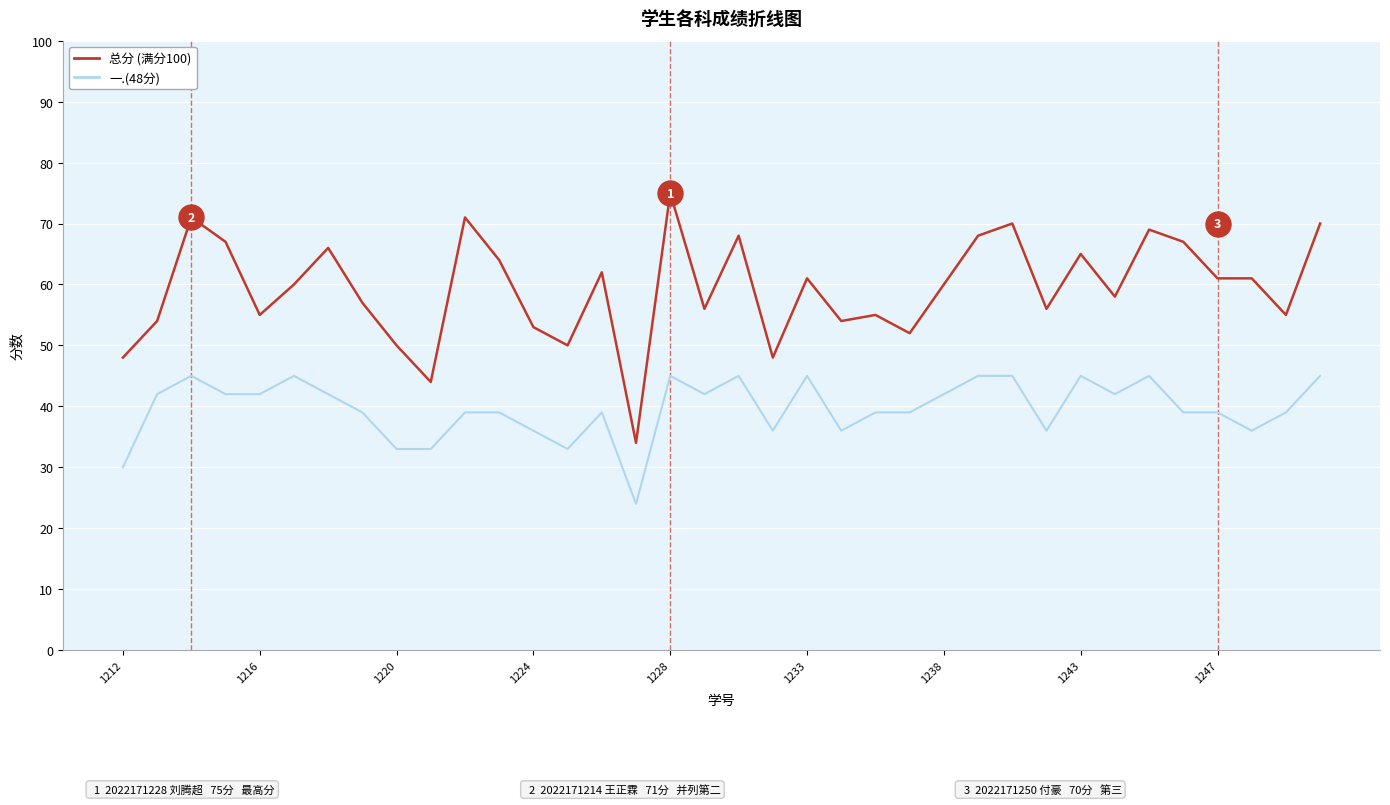

What is the minimum value shown in the chart?

24